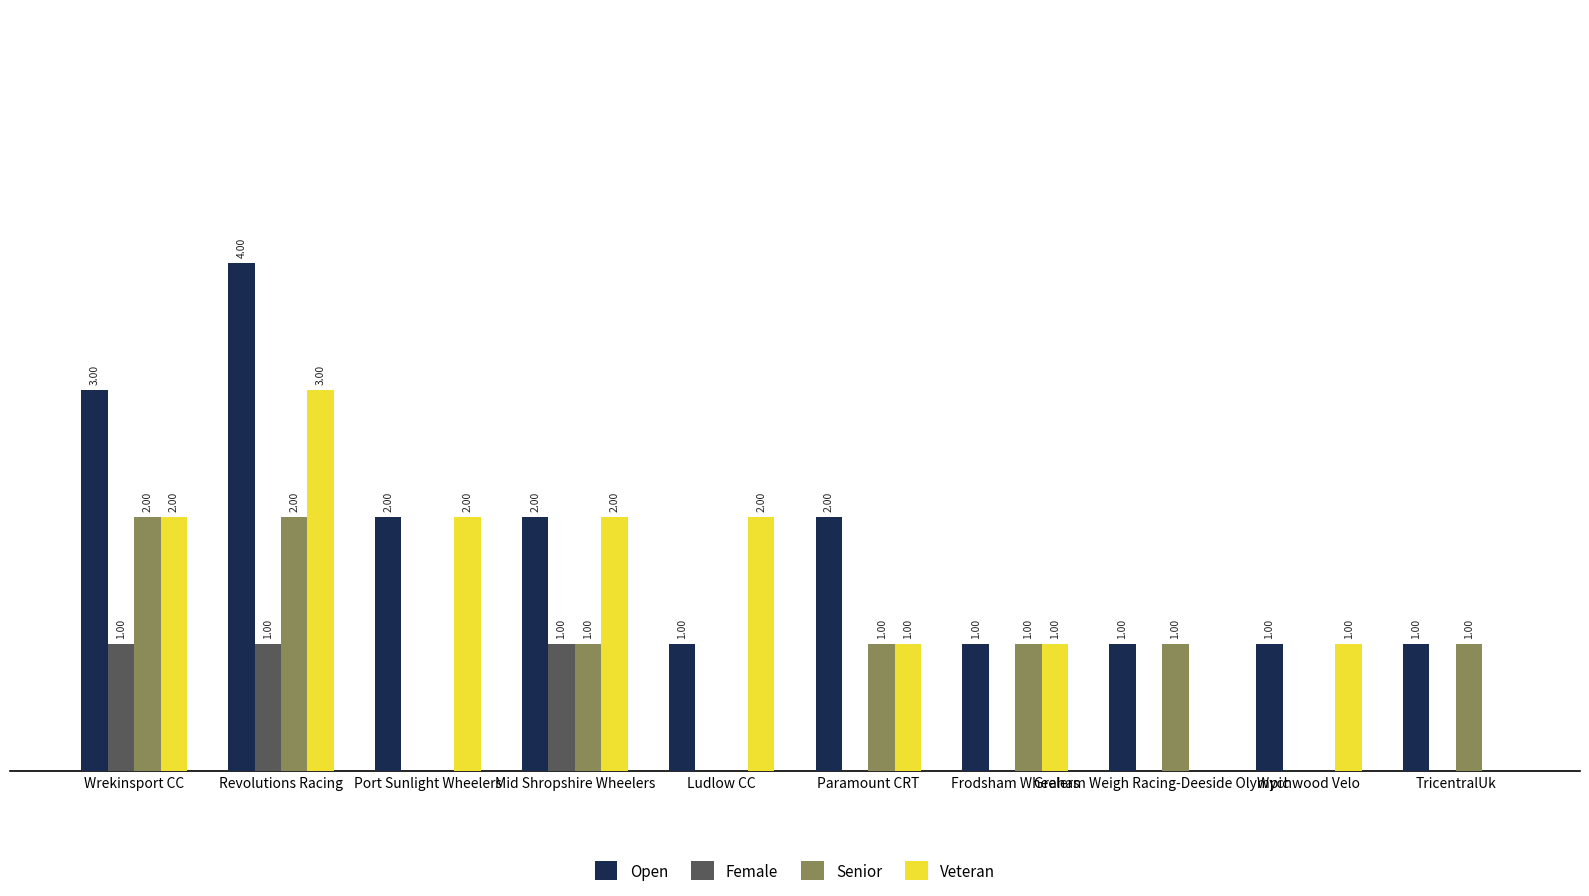

Which series has the largest total across all categories?

Open